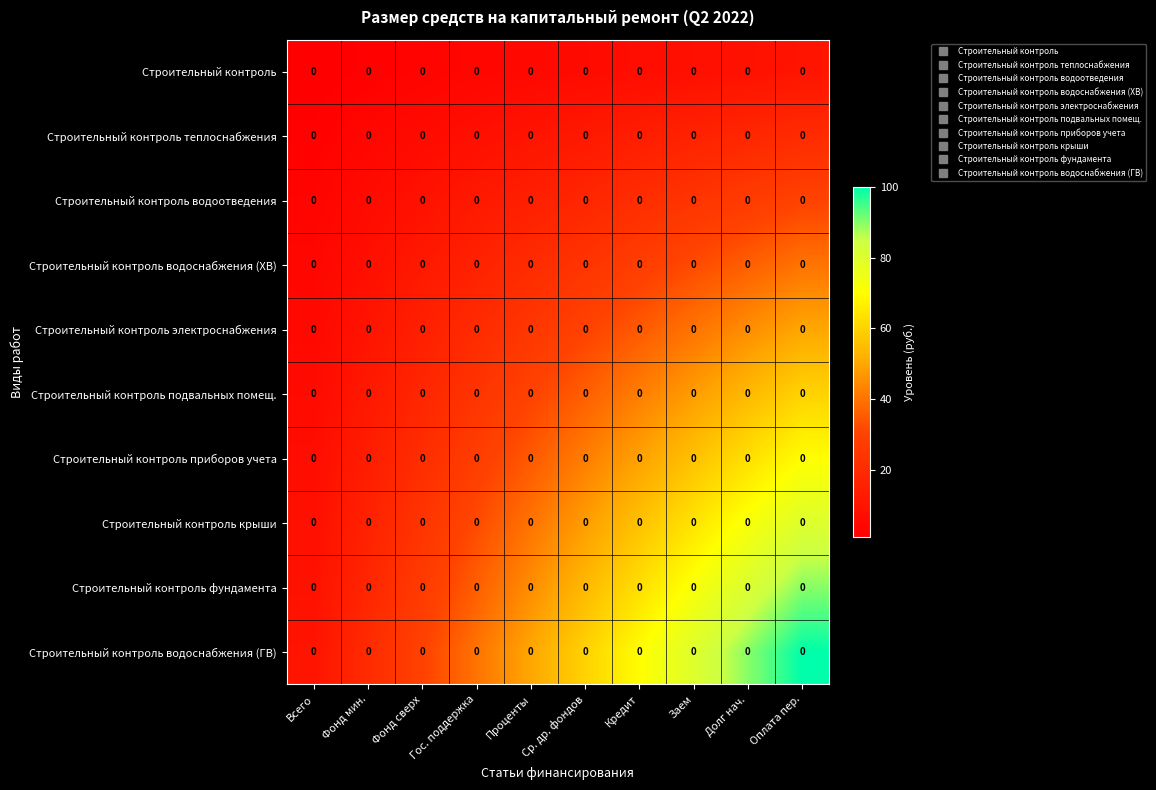

Between Фонд мин. and Ср. др. фондов, which is larger?

Ср. др. фондов